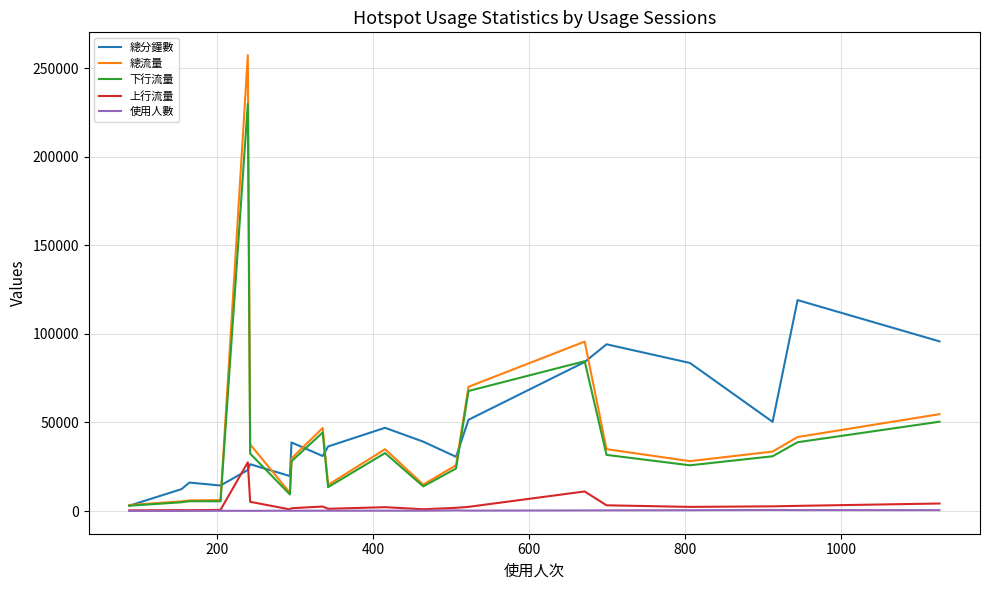

What are all the series names shown in the legend?

總分鐘數, 總流量, 下行流量, 上行流量, 使用人數